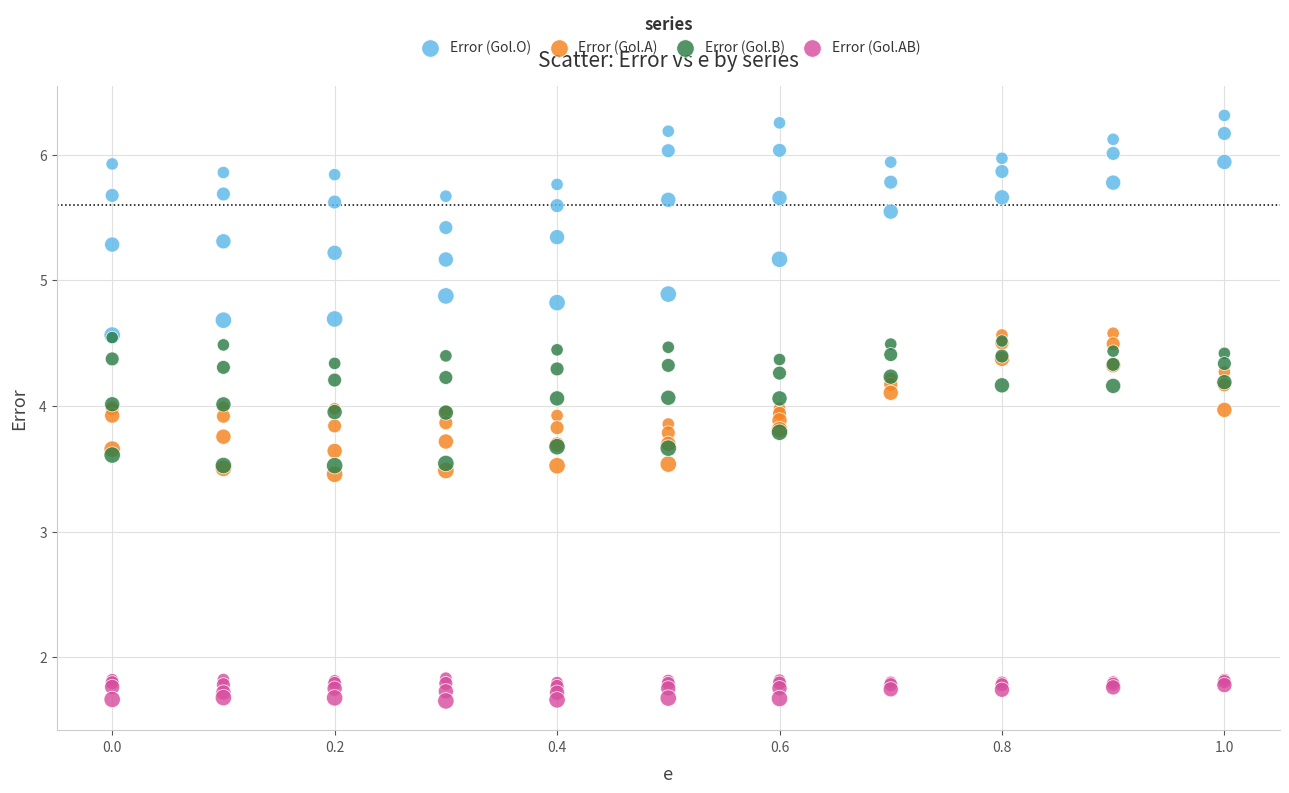

Which series contains the highest Y value?

Error (Gol.O)